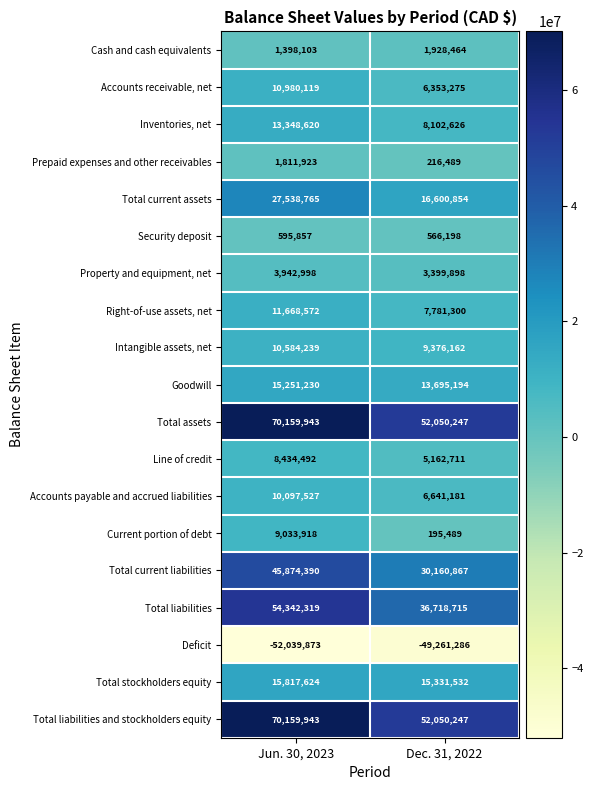

What is the difference between the maximum and minimum values in the Current portion of debt series?

8838429